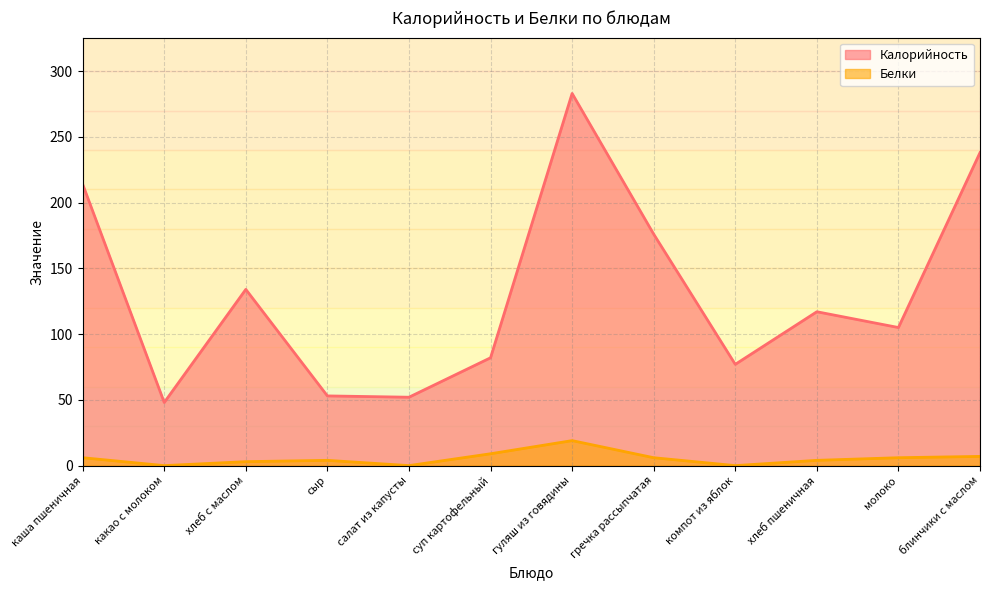

Count the number of data series in this chart.

2